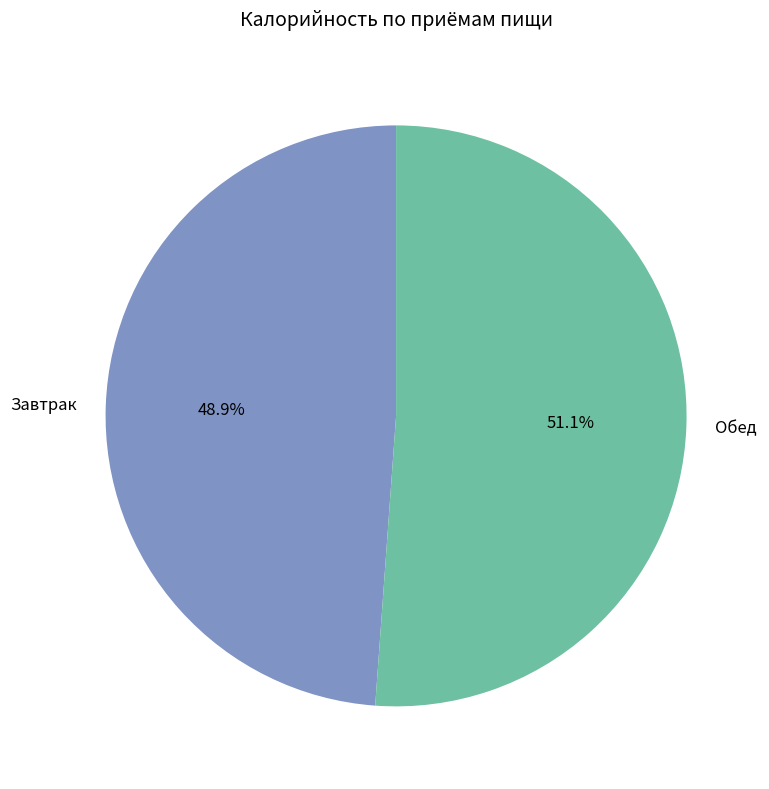

Rank the categories by value from lowest to highest.

Завтрак, Обед